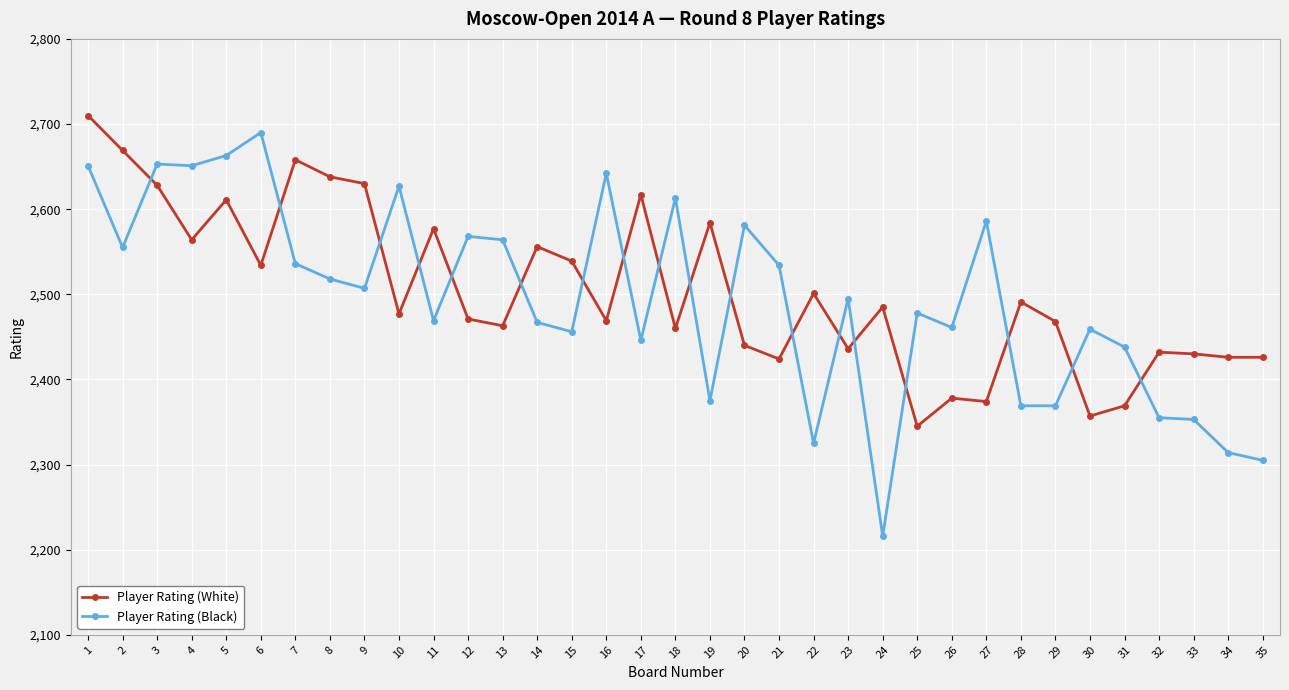

What is the difference between the maximum and minimum values in the Player Rating (Black) series?

474